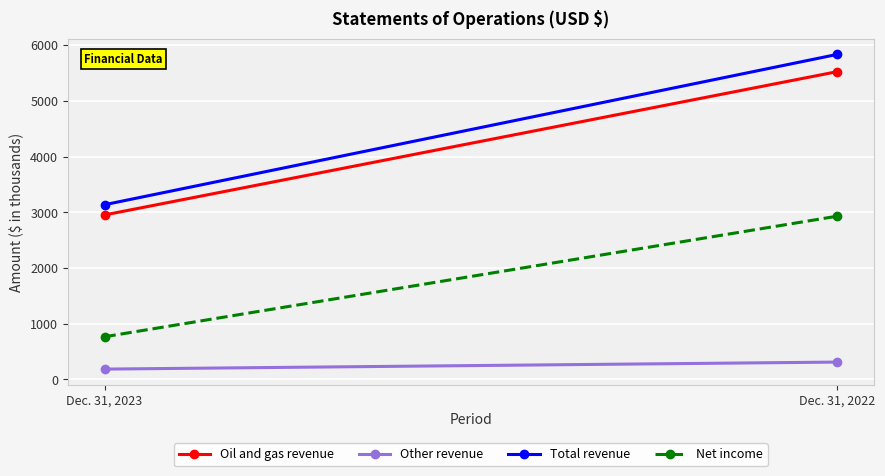

Count the Net income values in the range 765 to 2930.

2